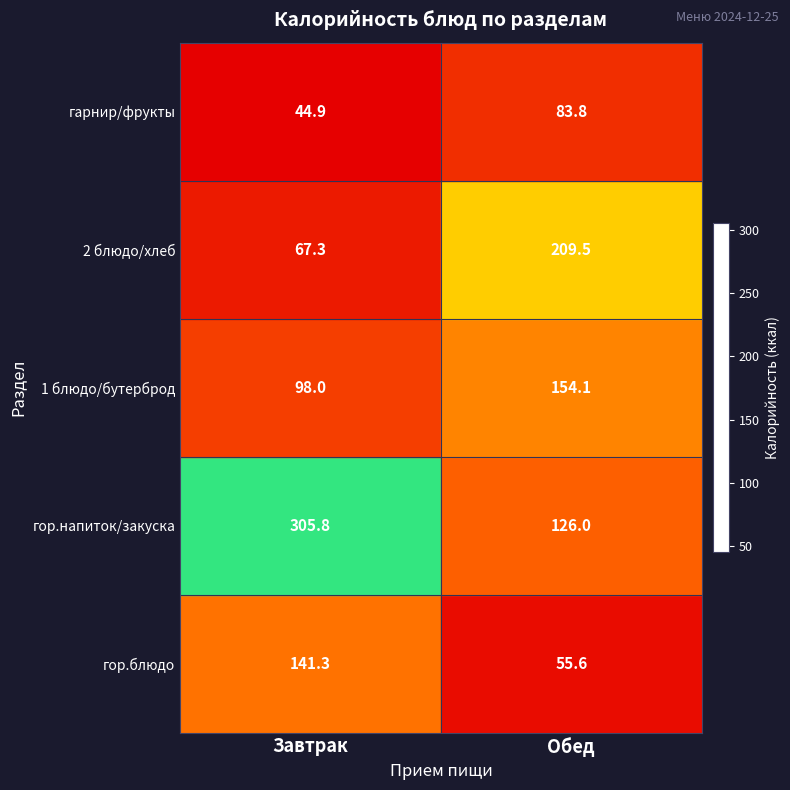

Count the number of categories in the chart.

2